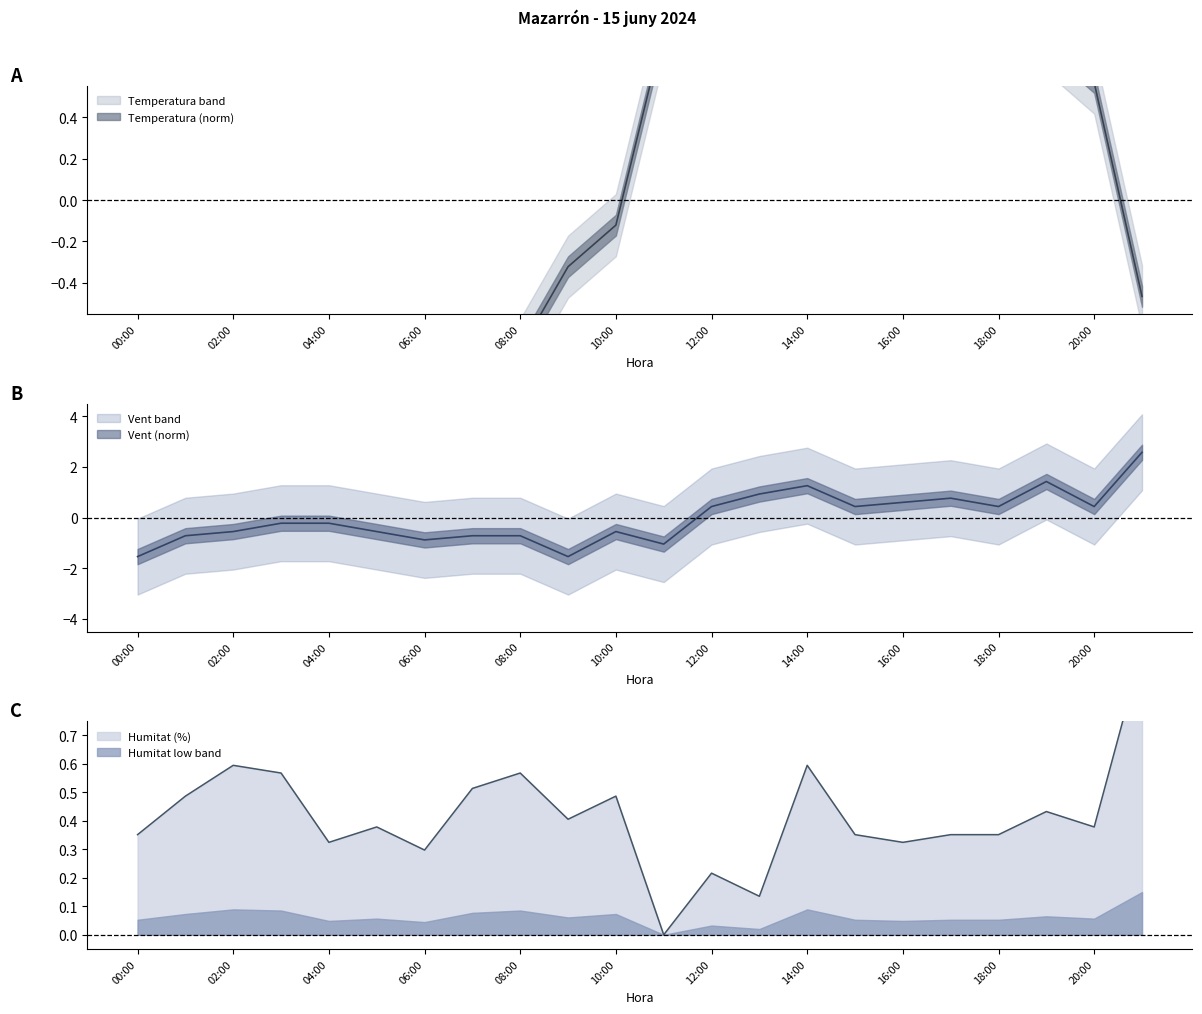

Reading right to left, transcribe all the data shown in this chart.

Temperatura (C): 21:00=-0.5	20:00=0.6	19:00=0.8	18:00=1.0	17:00=1.1	16:00=1.3	15:00=1.0	14:00=0.7	13:00=1.6	12:00=1.4	11:00=0.8	10:00=-0.1	09:00=-0.3	08:00=-0.7	07:00=-1.3	06:00=-1.1	05:00=-1.1	04:00=-1.0	03:00=-1.2	02:00=-1.0	01:00=-1.1	00:00=-0.9
Velocitat vent (km/h): 21:00=2.6	20:00=0.4	19:00=1.4	18:00=0.4	17:00=0.8	16:00=0.6	15:00=0.4	14:00=1.3	13:00=0.9	12:00=0.4	11:00=-1.0	10:00=-0.6	09:00=-1.5	08:00=-0.7	07:00=-0.7	06:00=-0.9	05:00=-0.6	04:00=-0.2	03:00=-0.2	02:00=-0.6	01:00=-0.7	00:00=-1.5
Humitat (%): 21:00=1.0	20:00=0.4	19:00=0.4	18:00=0.4	17:00=0.4	16:00=0.3	15:00=0.4	14:00=0.6	13:00=0.1	12:00=0.2	11:00=0.0	10:00=0.5	09:00=0.4	08:00=0.6	07:00=0.5	06:00=0.3	05:00=0.4	04:00=0.3	03:00=0.6	02:00=0.6	01:00=0.5	00:00=0.4